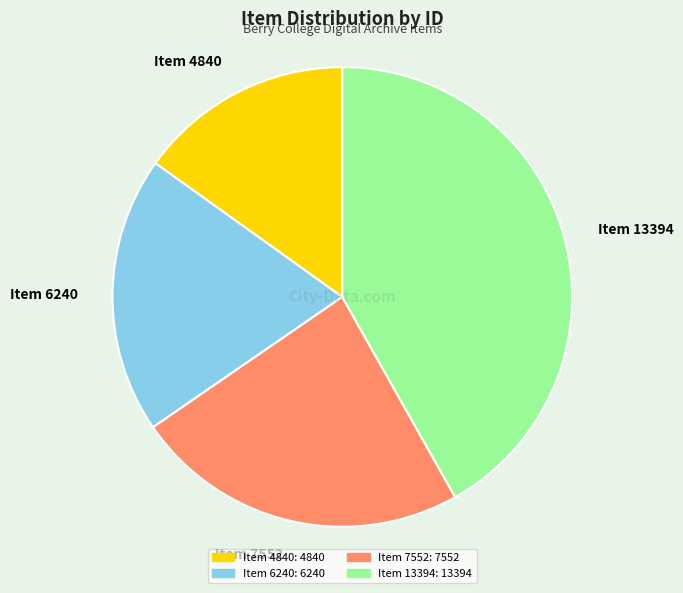

How many slices are in this pie chart?

4